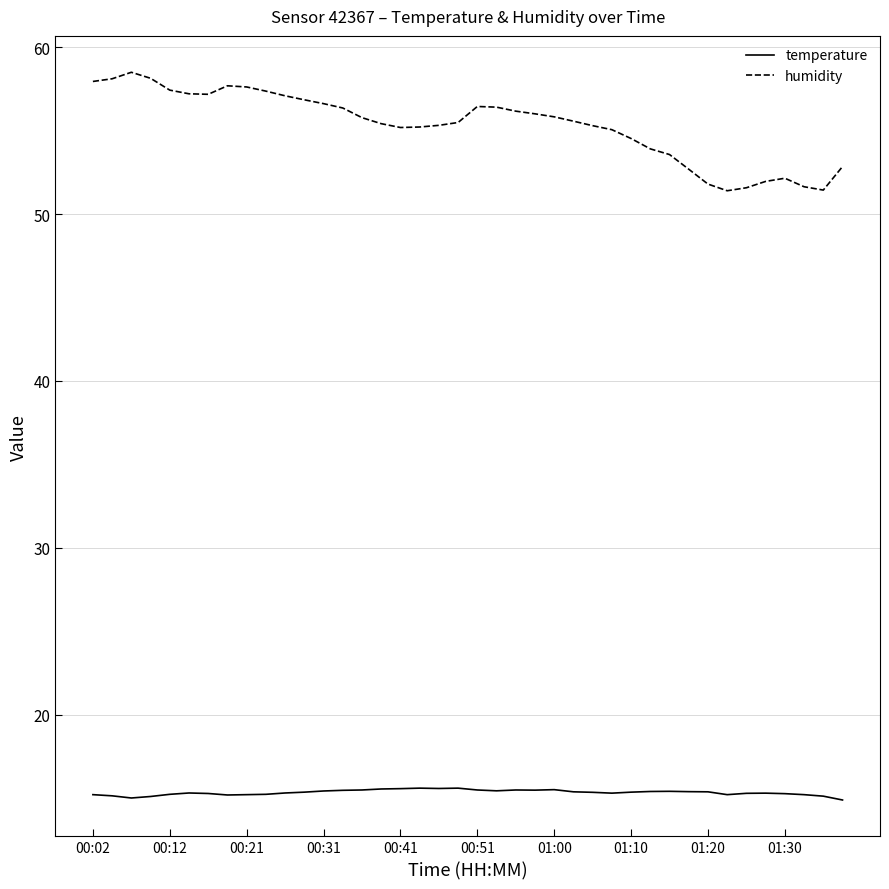

True or false: temperature and humidity cross at least once.

False